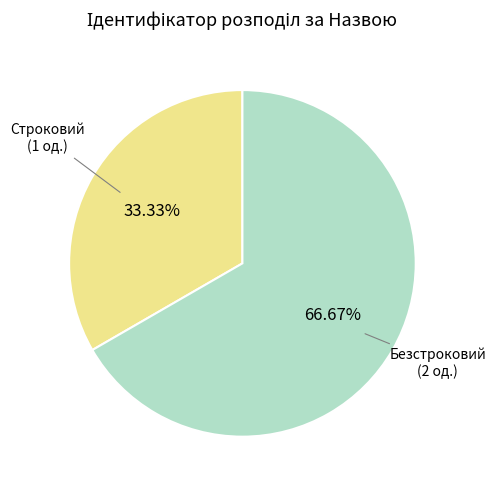

To the nearest percent, what is the average slice percentage?

50%